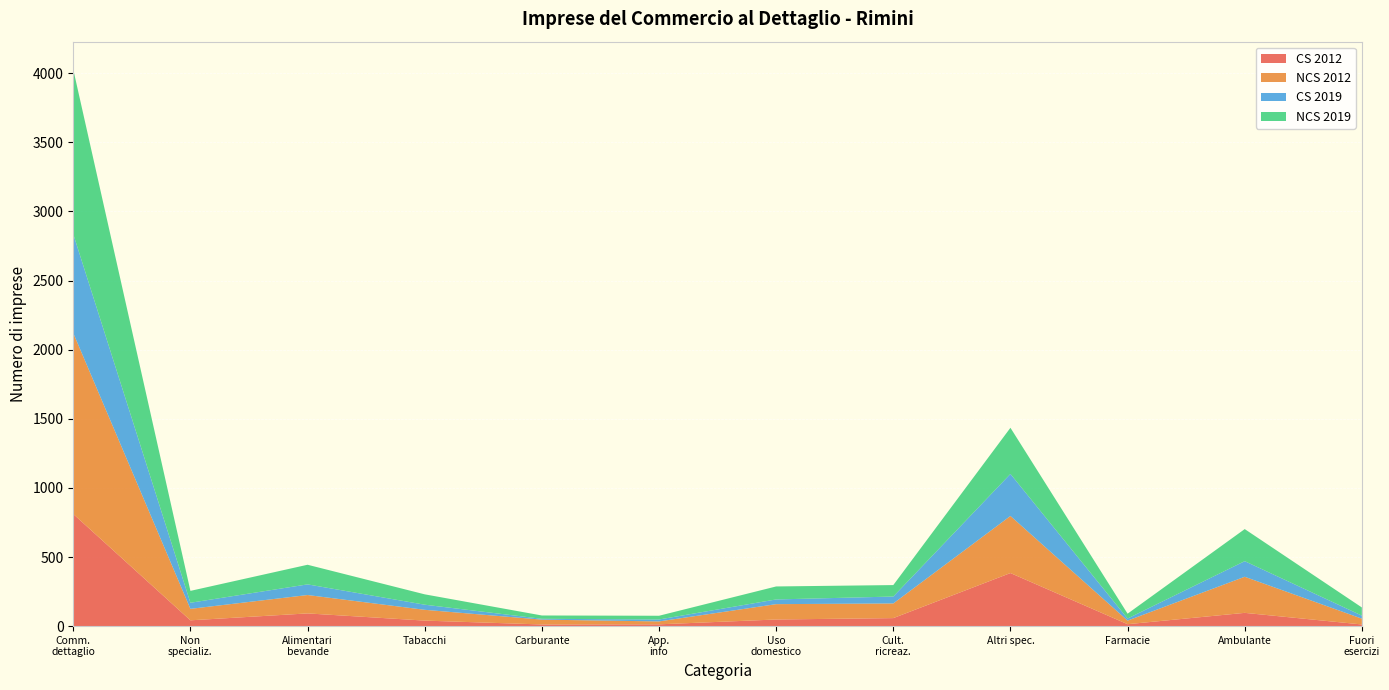

Reading left to right, transcribe all the data shown in this chart.

CS 2012: 811	42	92	40	12	13	48	58	384	14	96	12
NCS 2012: 1309	83	133	78	35	21	111	106	413	26	261	42
CS 2019: 716	44	77	37	6	14	34	50	304	15	113	22
NCS 2019: 1191	86	142	75	24	27	94	83	334	35	232	59